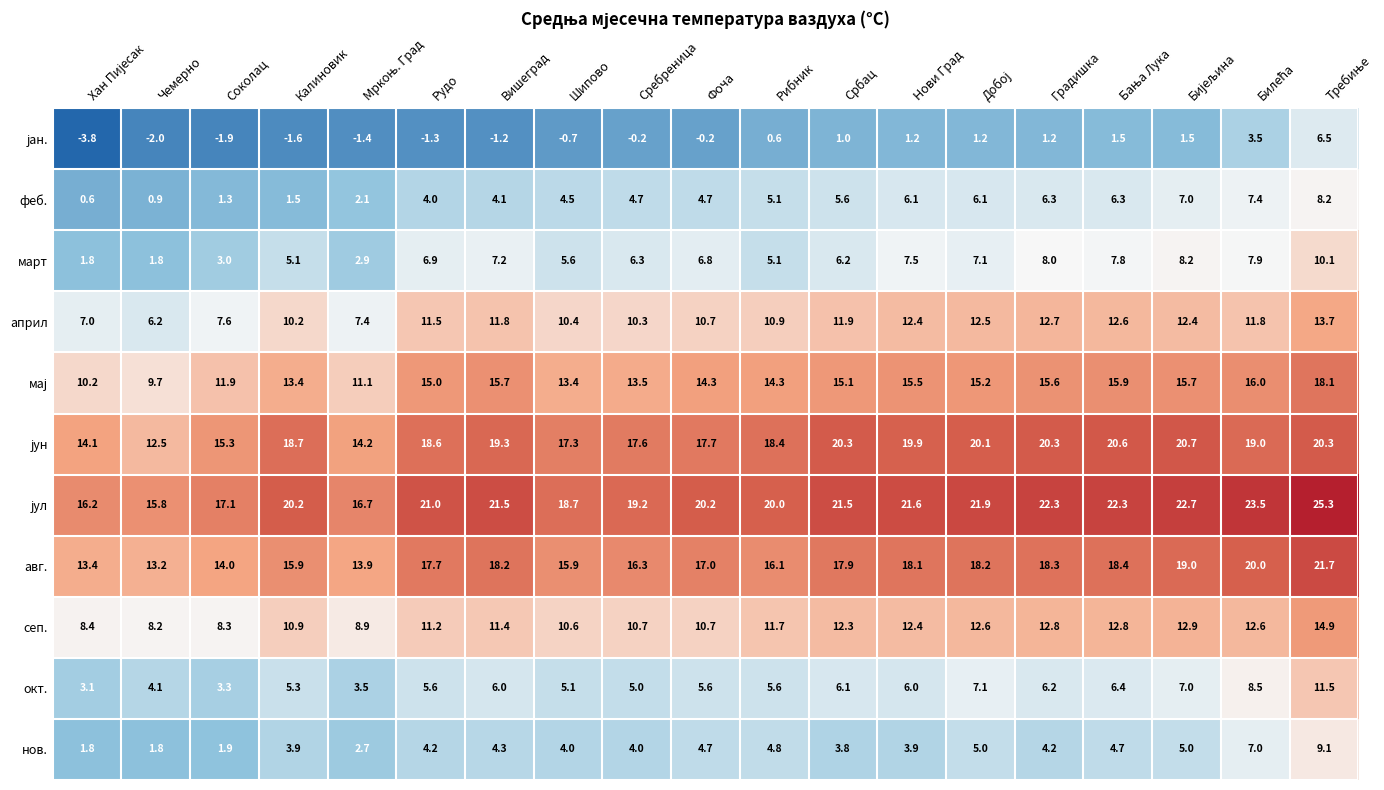

At how many categories does at least one series exceed 0?

19